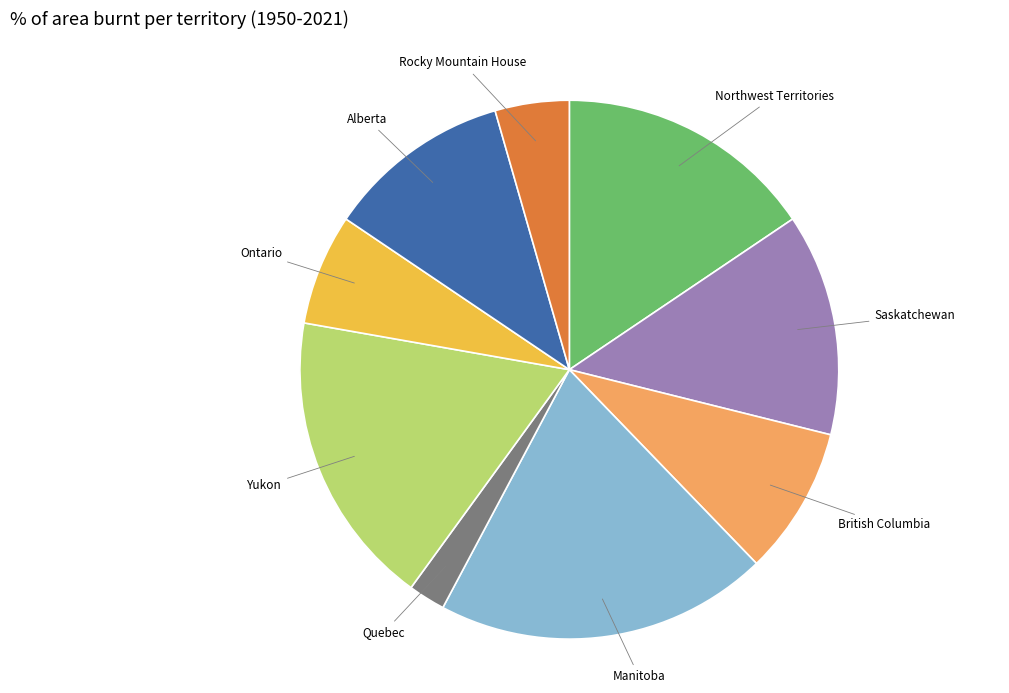

Is there a majority slice in this chart?

No